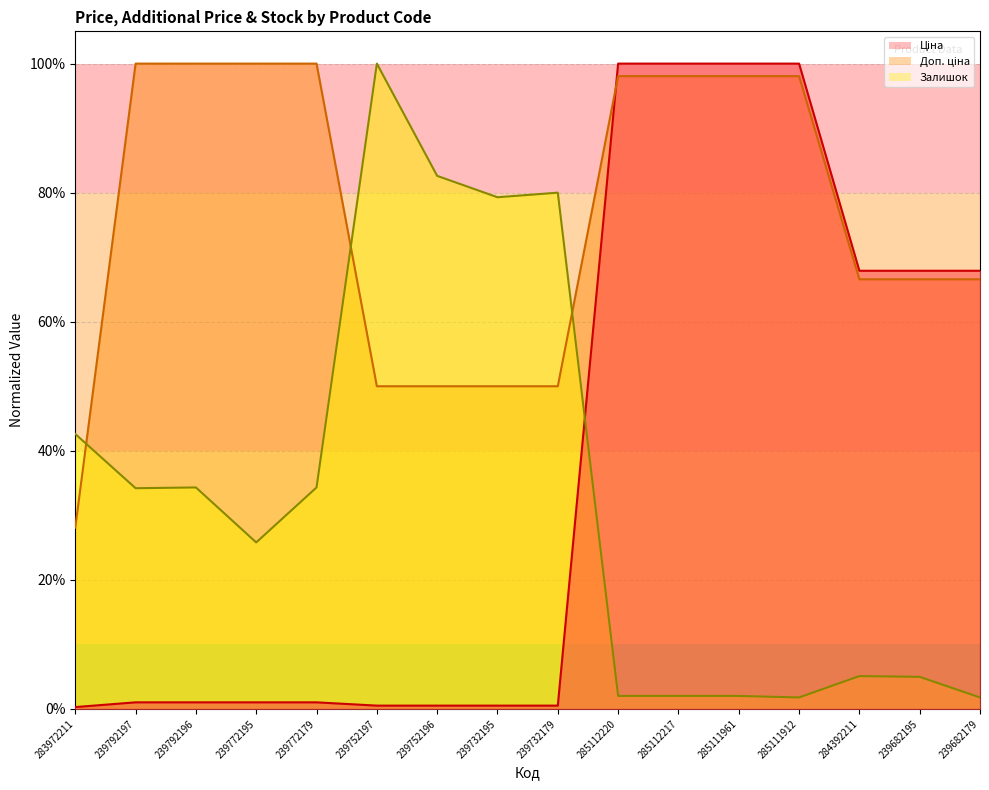

Does the chart display data point markers on the line(s)?

No